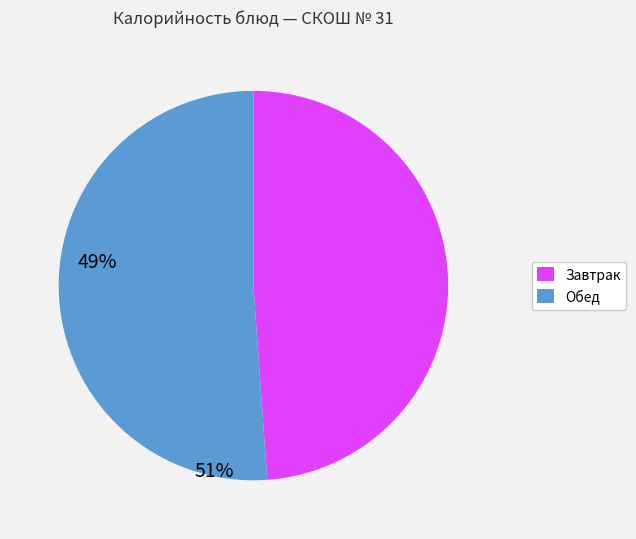

Combined, do Завтрак and Обед account for over 50%?

Yes